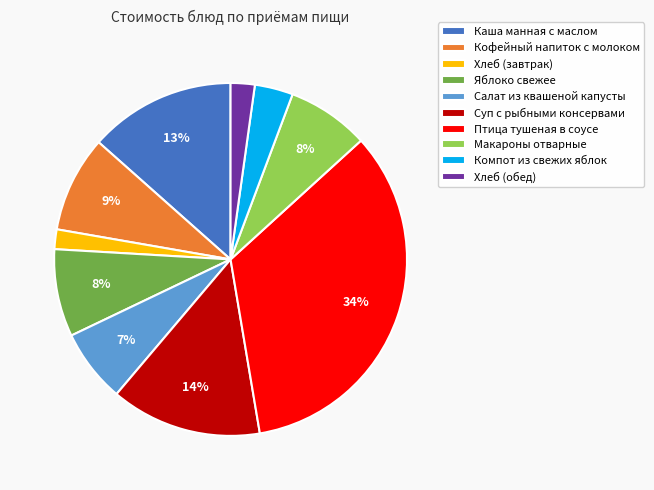

Count the number of slices in the pie.

10